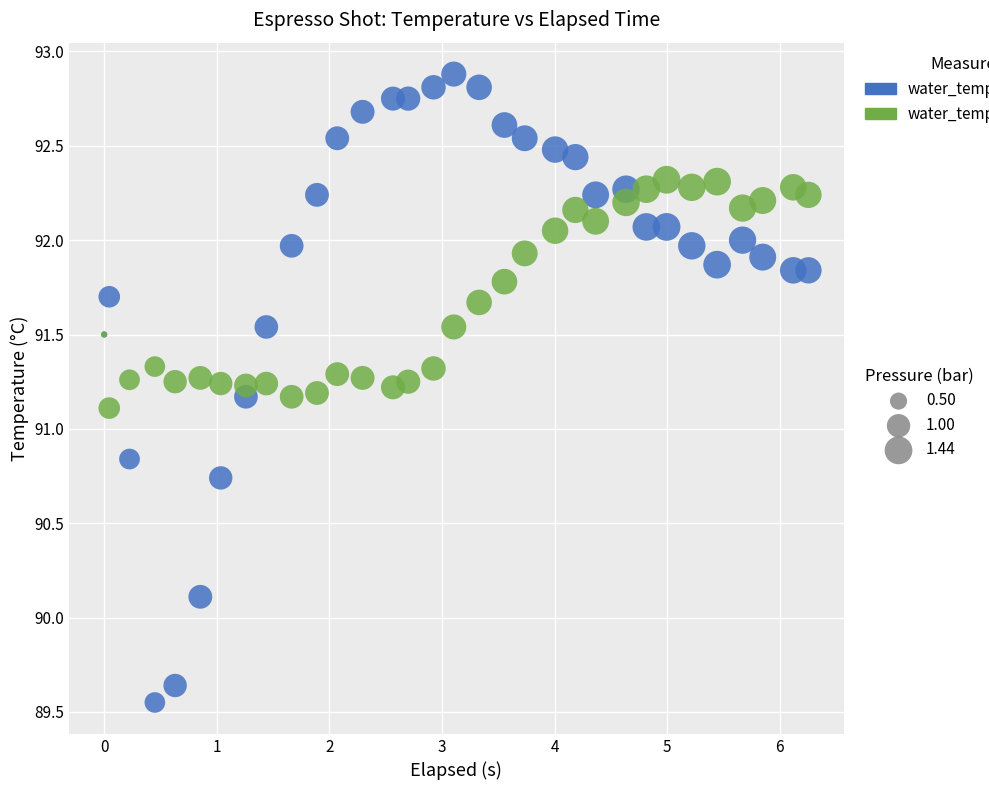

Across all series, what Y value is closest to 91?

91.1